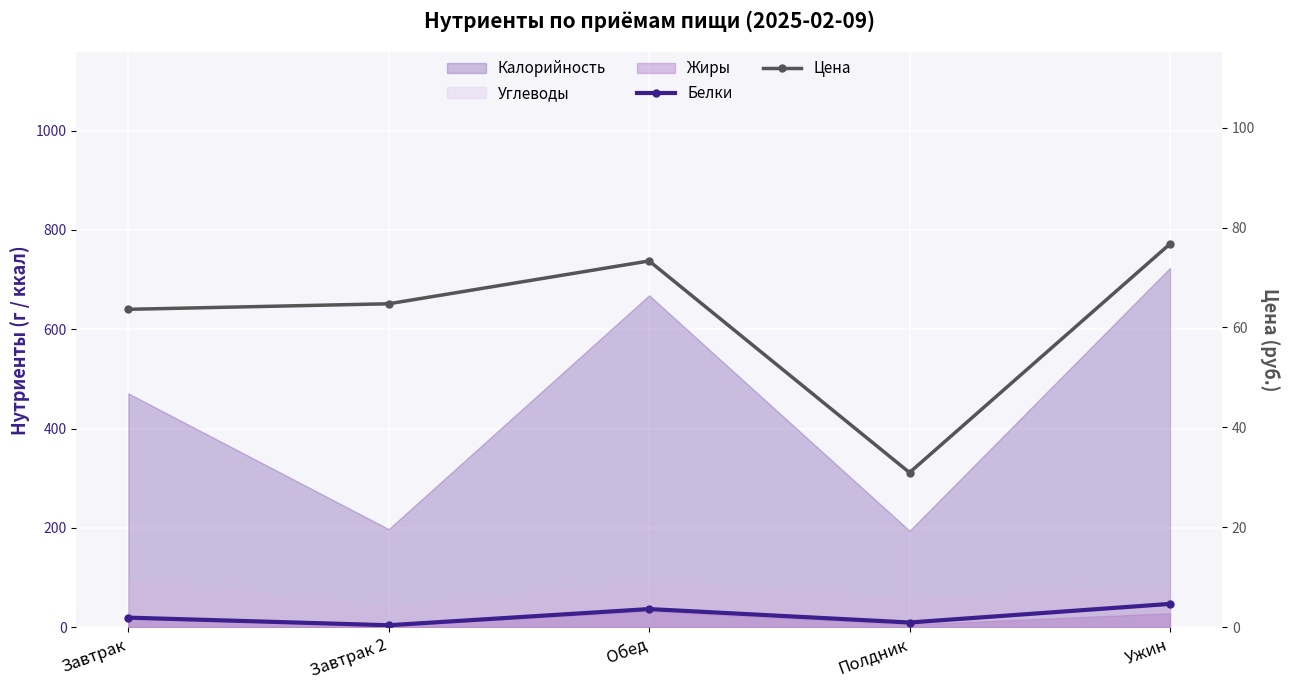

The Цена series shows 76.7 at Ужин. True or false?

True